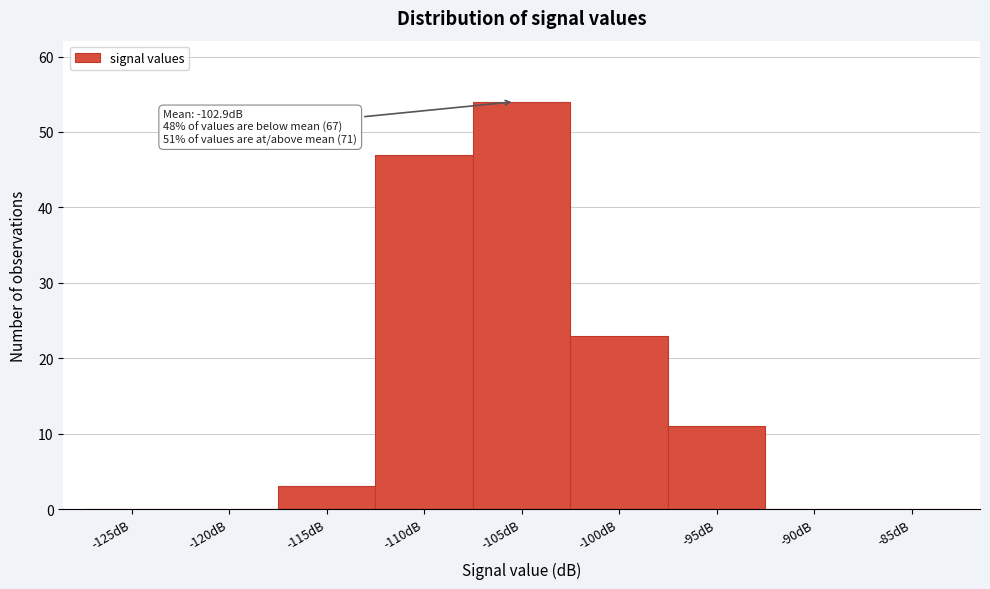

Reading right to left, list all the values displayed in this chart.

-85dB=0	-90dB=0	-95dB=11	-100dB=23	-105dB=54	-110dB=47	-115dB=3	-120dB=0	-125dB=0